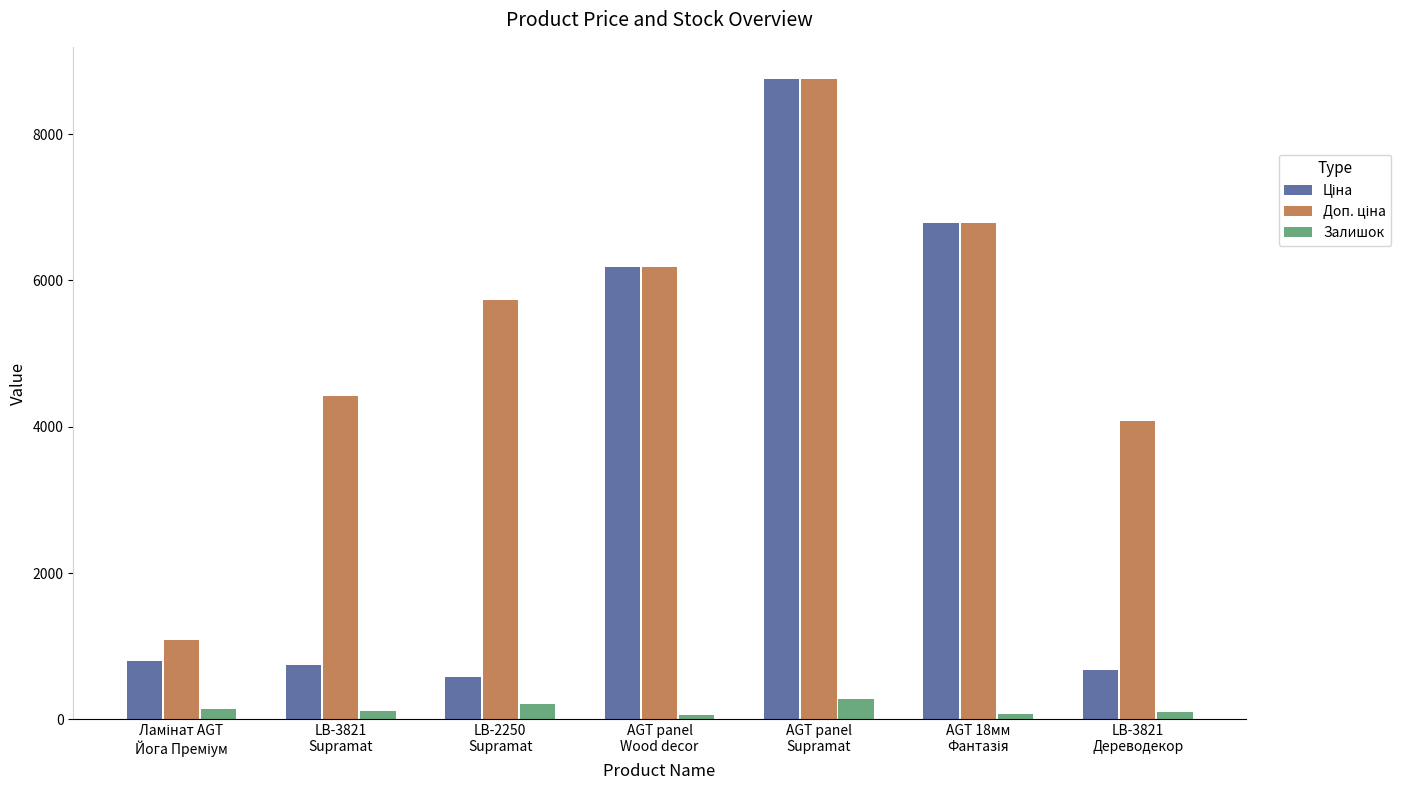

At how many categories does at least one series exceed 4316?

5